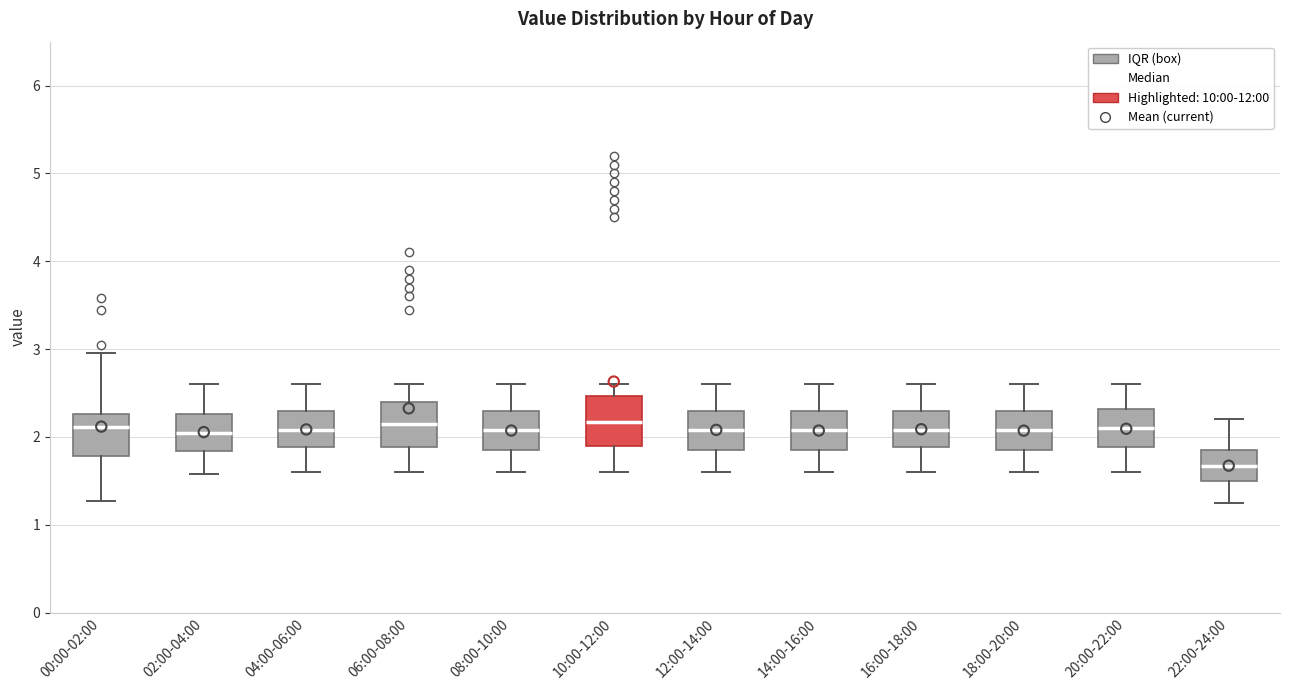

Where does the median line of the box for 22:00-24:00 sit on the y-axis? The values are not printed on the chart, so give them approximately, as read against the axis.

1.7